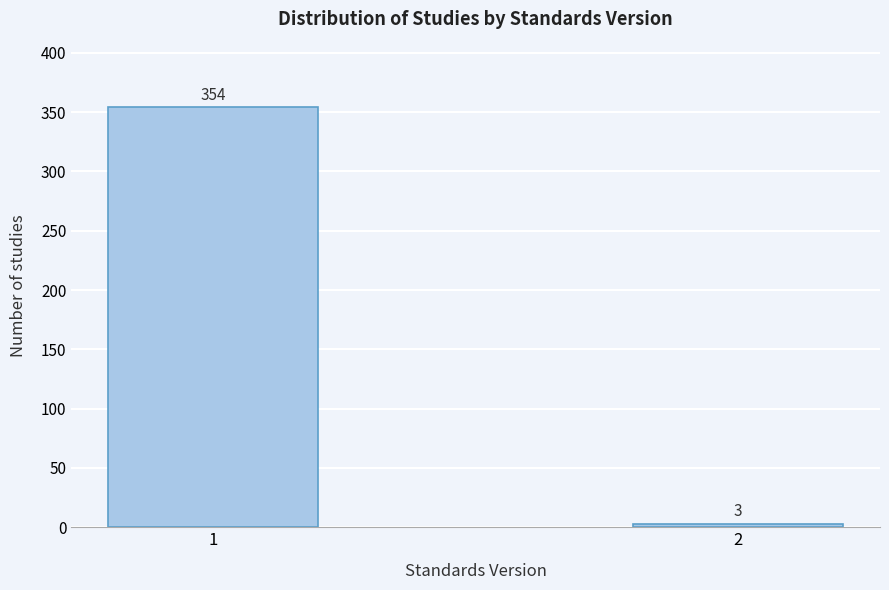

Reading right to left, extract all data points from this chart.

3	354